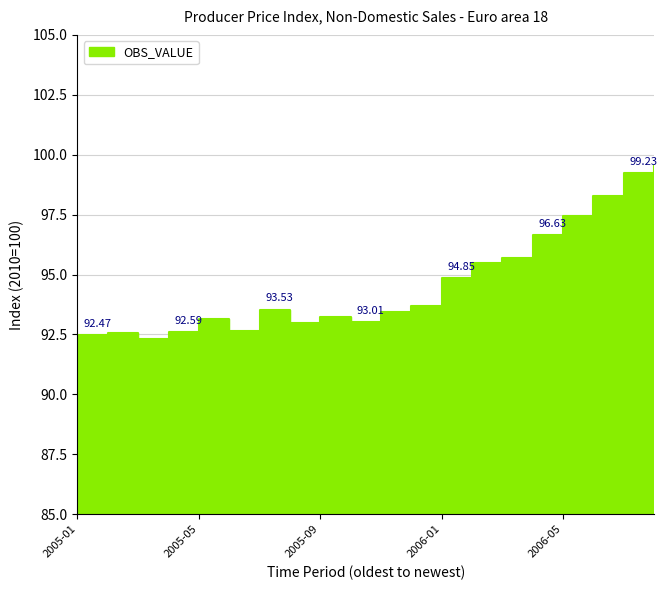

Between 2005-10 and 2005-11, which is larger?

2005-11